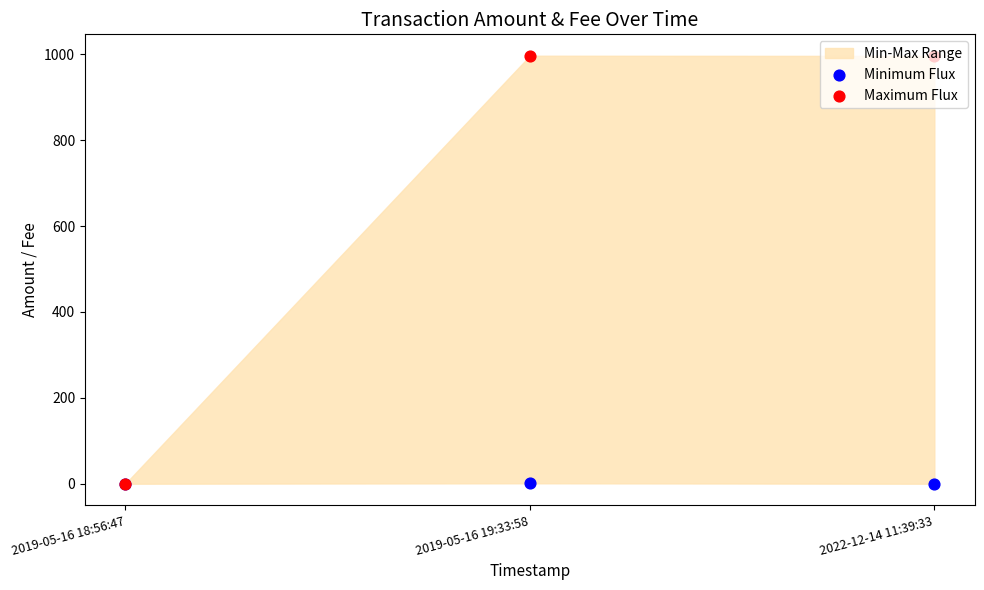

Which series reaches the maximum Y coordinate?

Maximum Flux